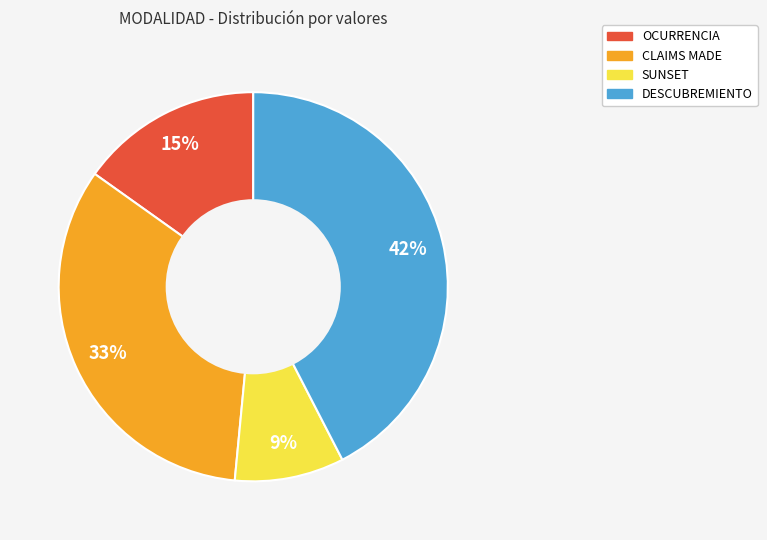

Do DESCUBREMIENTO and OCURRENCIA together represent more than half of the pie?

Yes